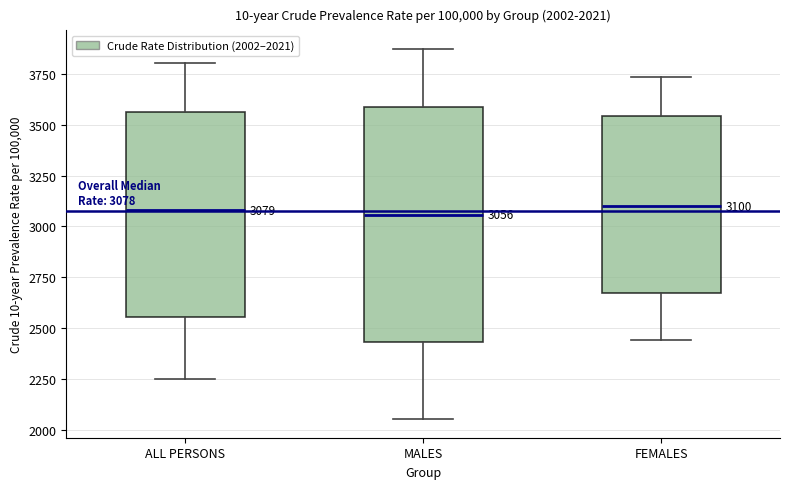

Which box is the tallest, from its lower edge to its upper edge?

MALES